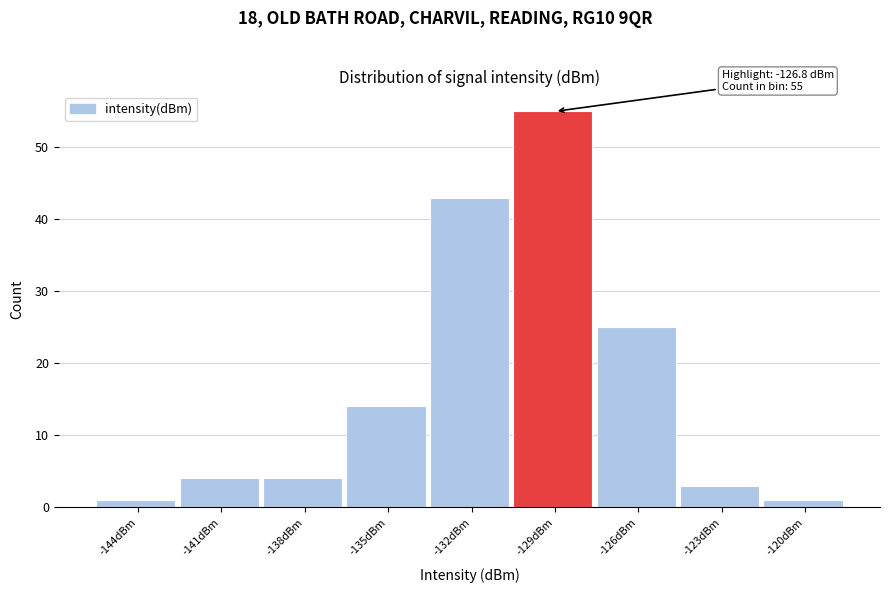

Reading left to right, what are all the values shown in this chart?

-144dBm=1	-141dBm=4	-138dBm=4	-135dBm=14	-132dBm=43	-129dBm=55	-126dBm=25	-123dBm=3	-120dBm=1